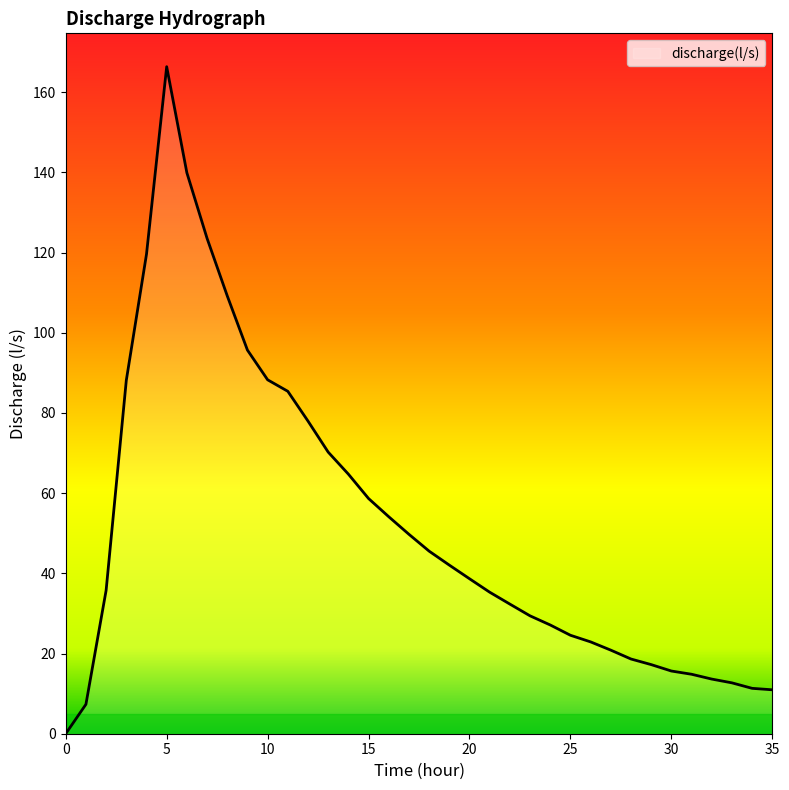

What is the maximum value shown in the chart?

166.4